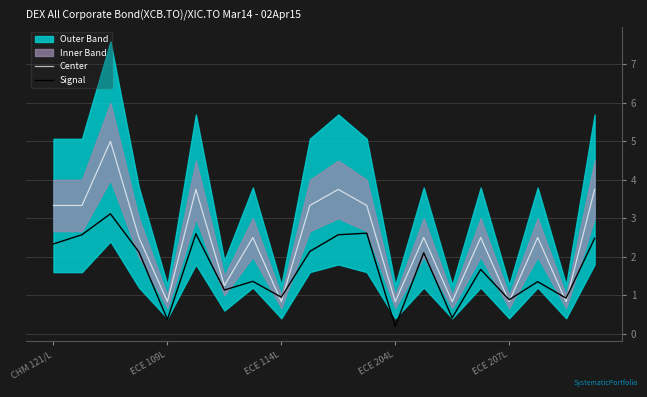

How many lines are shown in the chart?

2